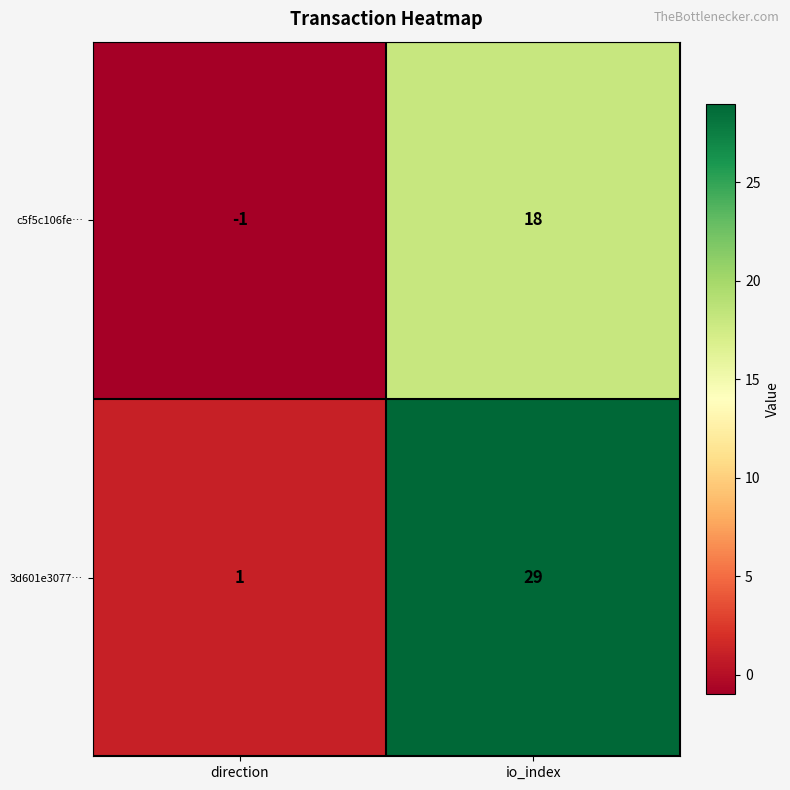

What is the approximate value of c5f5c106fe… at io_index, to the nearest 5?

20